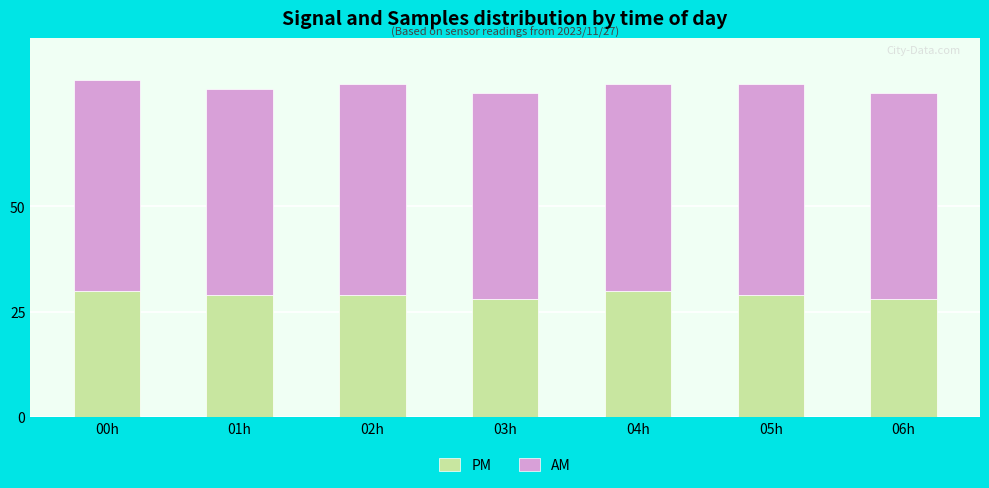

What is the maximum value for PM?

30